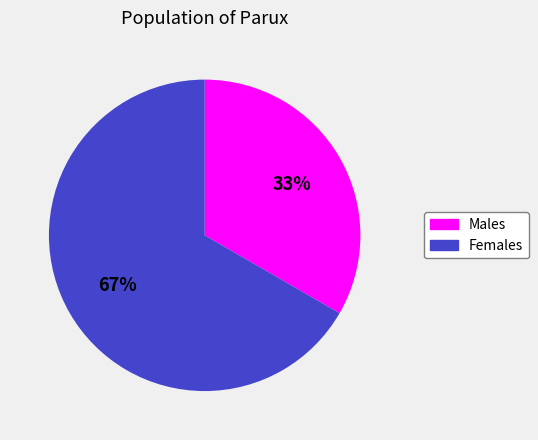

Is there a majority slice in this chart?

Yes